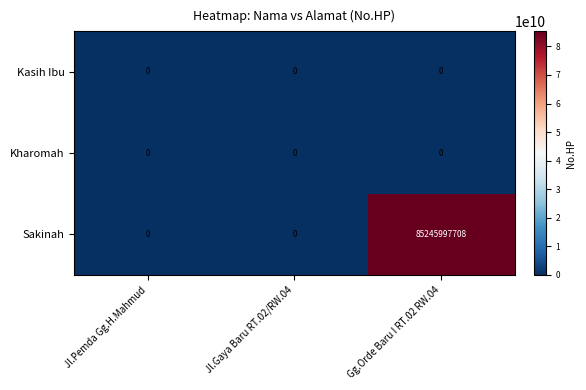

Which category has the highest value across all series?

Gg.Orde Baru I RT.02 RW.04